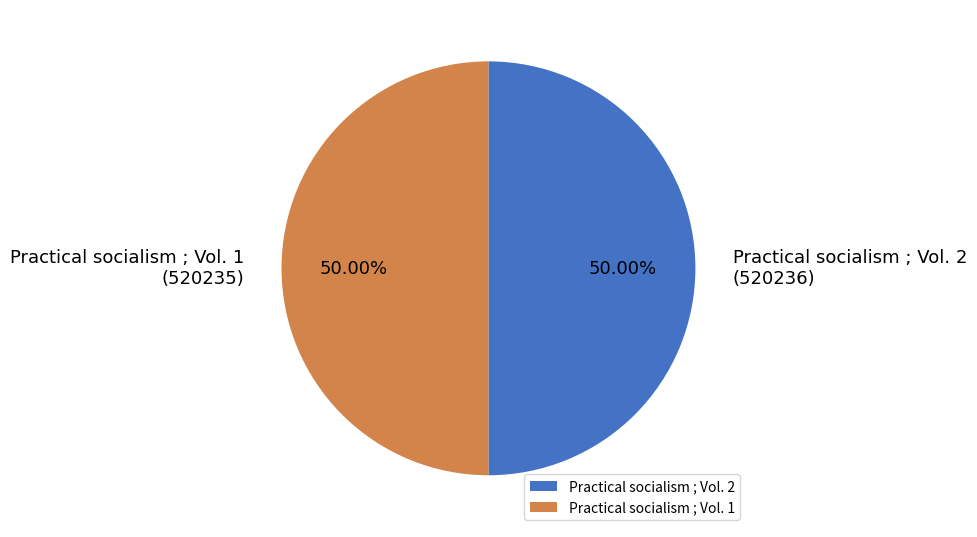

Combined, do Practical socialism ; Vol. 1 and Practical socialism ; Vol. 2 account for over 50%?

Yes